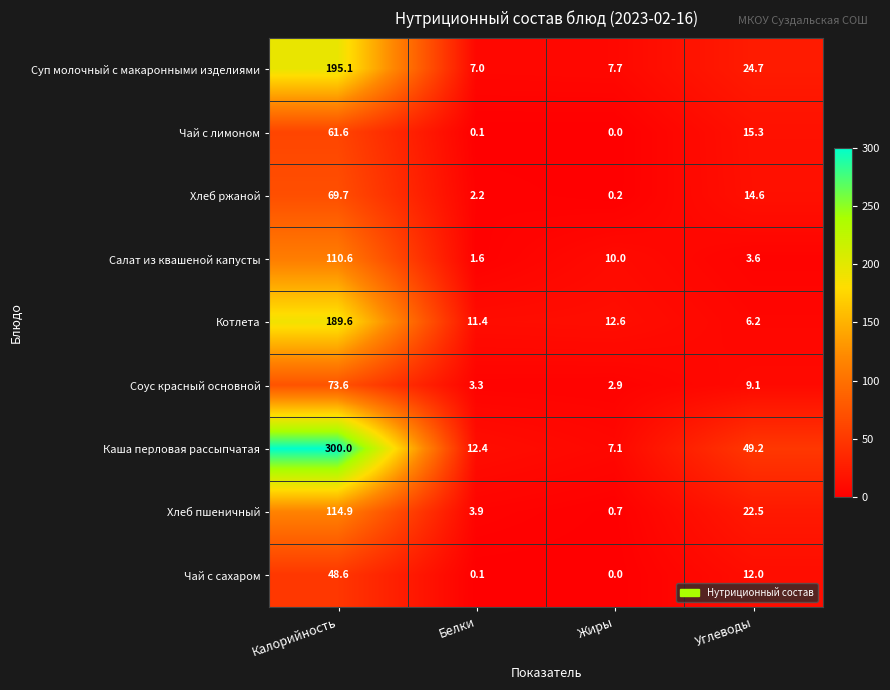

What is the sum of all Чай с сахаром values?

60.7